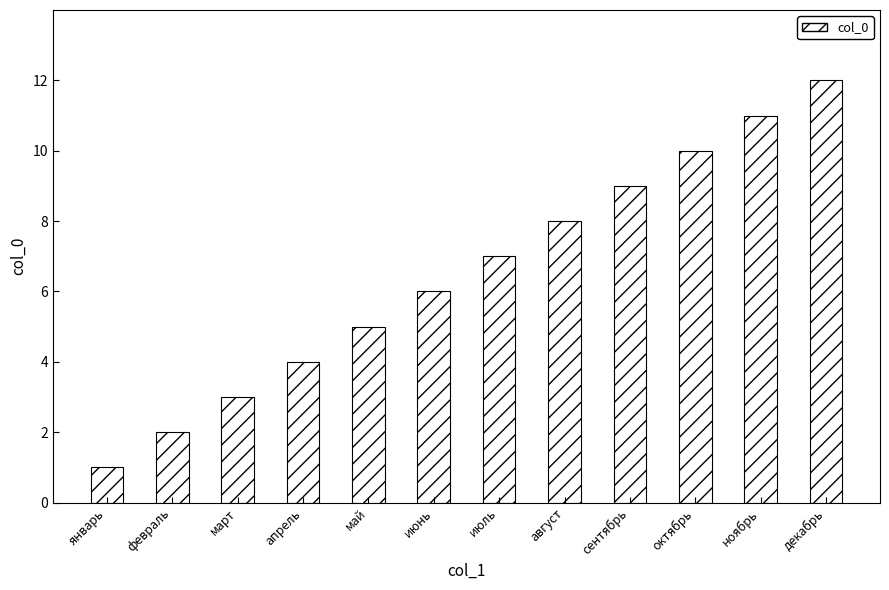

The chart shows a value of 15 at ноябрь. True or false?

False